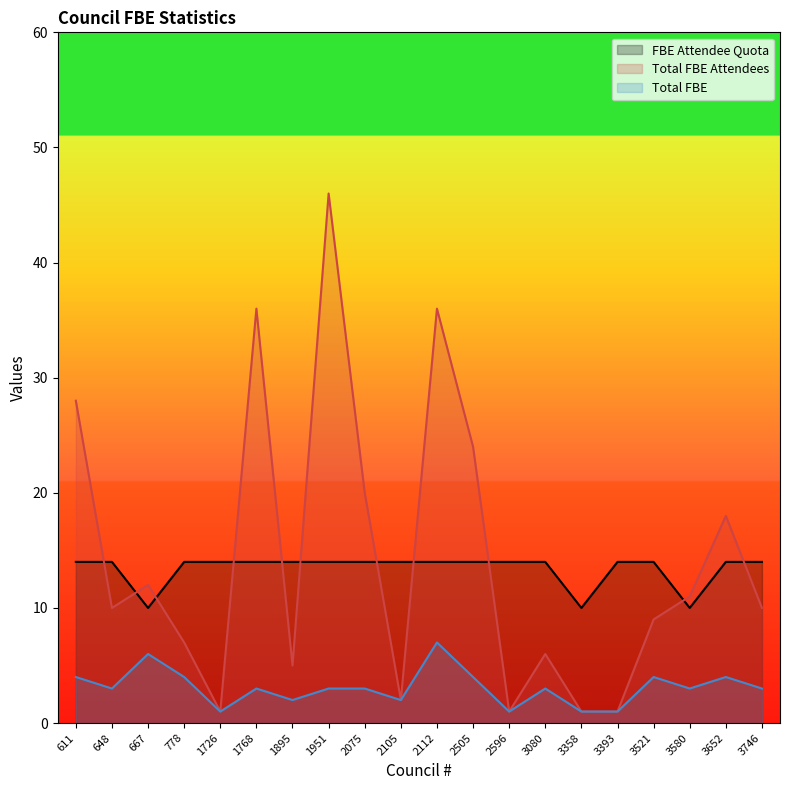

What is the lowest value of the FBE Attendee Quota series?

10